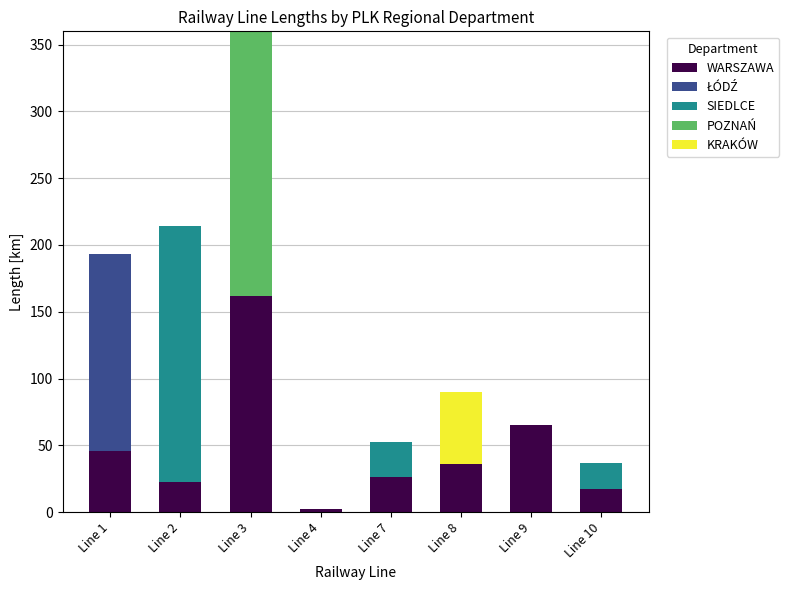

What is the maximum value for WARSZAWA?

161.5